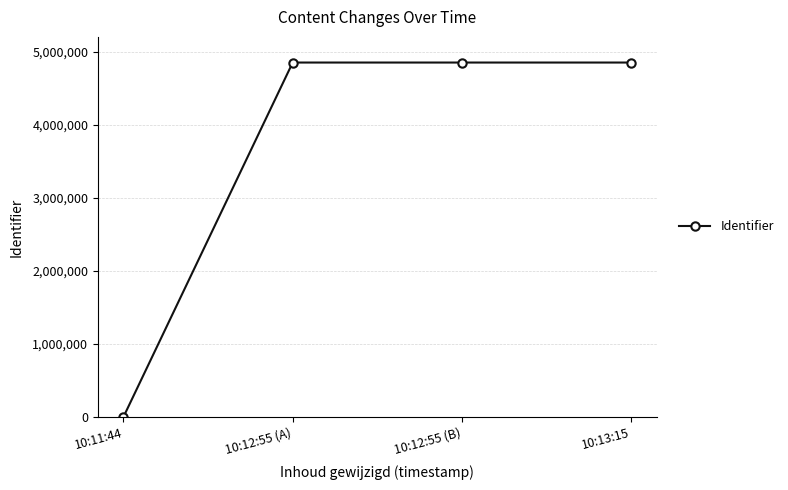

How many lines are shown in the chart?

1